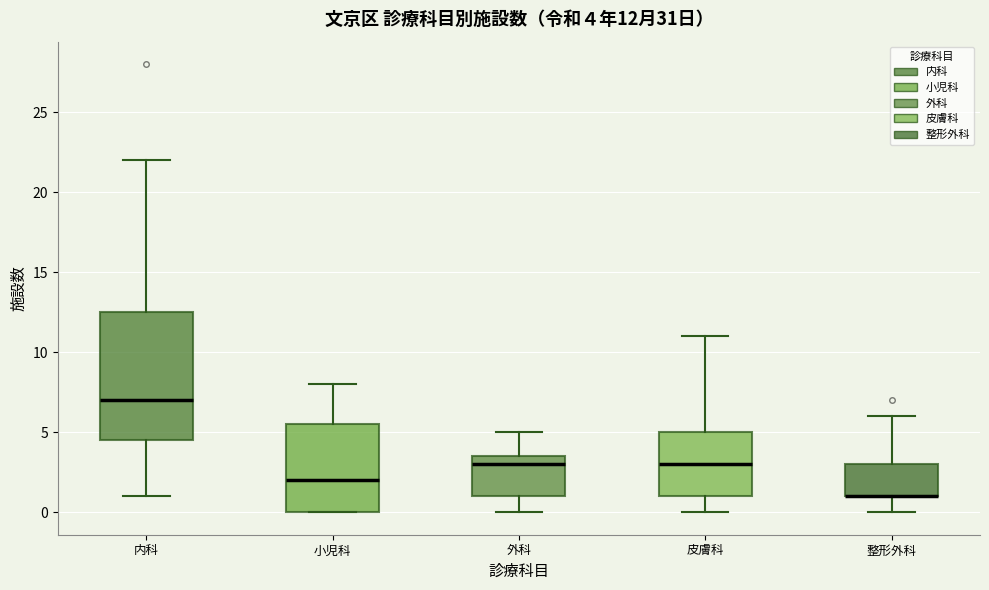

Comparing the boxes themselves (not the whiskers), which one is the tallest?

内科